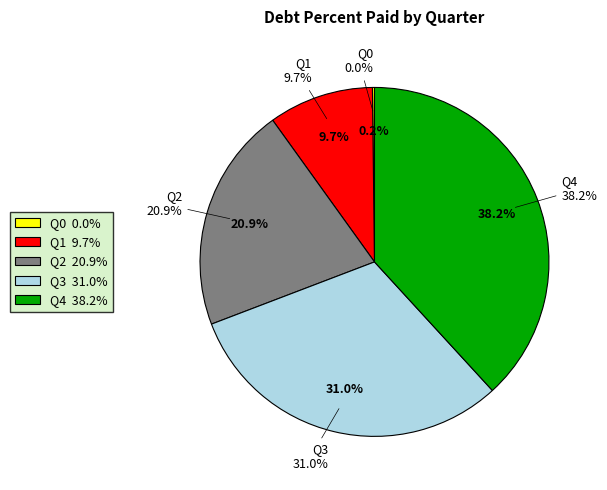

To the nearest percent, what is the difference between the Q4 and Q1 slice percentages?

29%